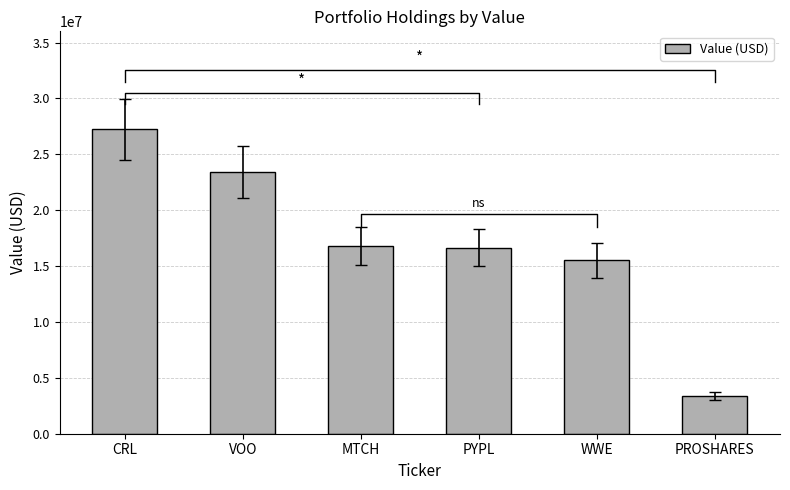

What is the label of the 2nd bar from the left?

VOO